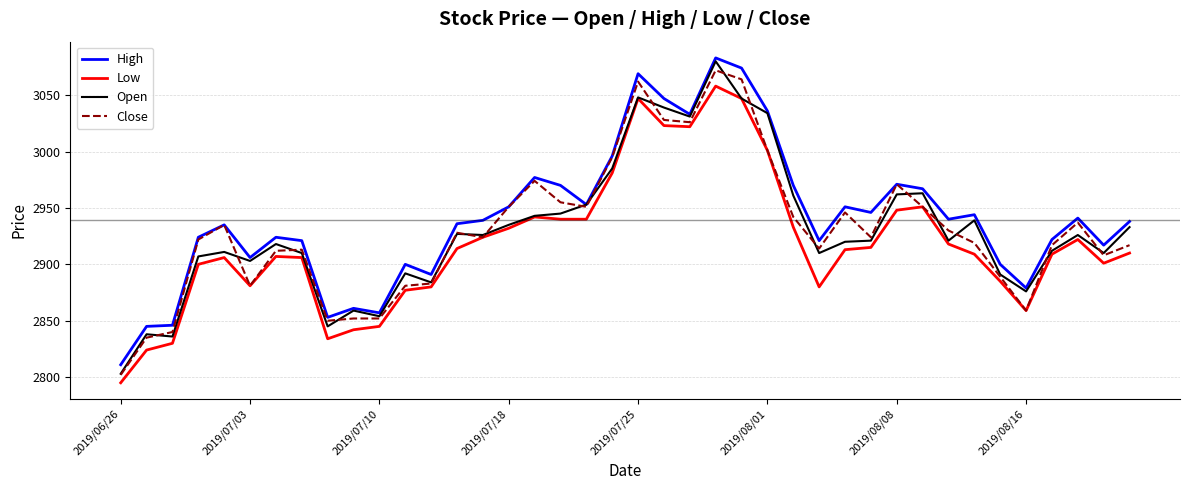

What is the minimum value for Low?

2795